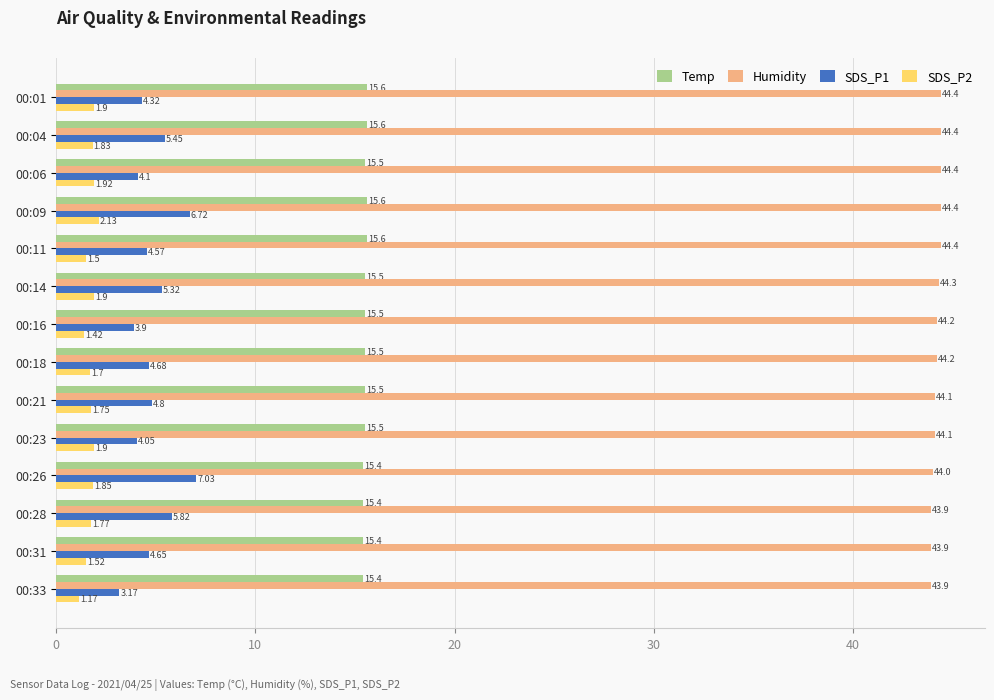

What is the difference between the maximum and minimum values in the Humidity series?

0.5